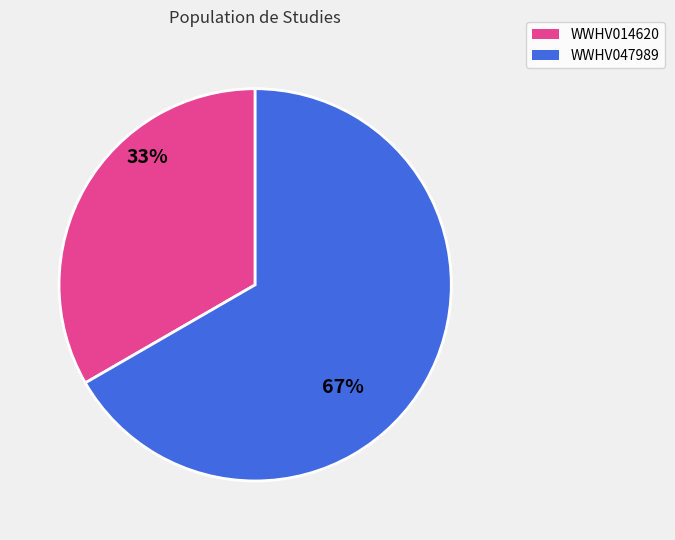

True or false: WWHV014620 accounts for 21% of the total.

False